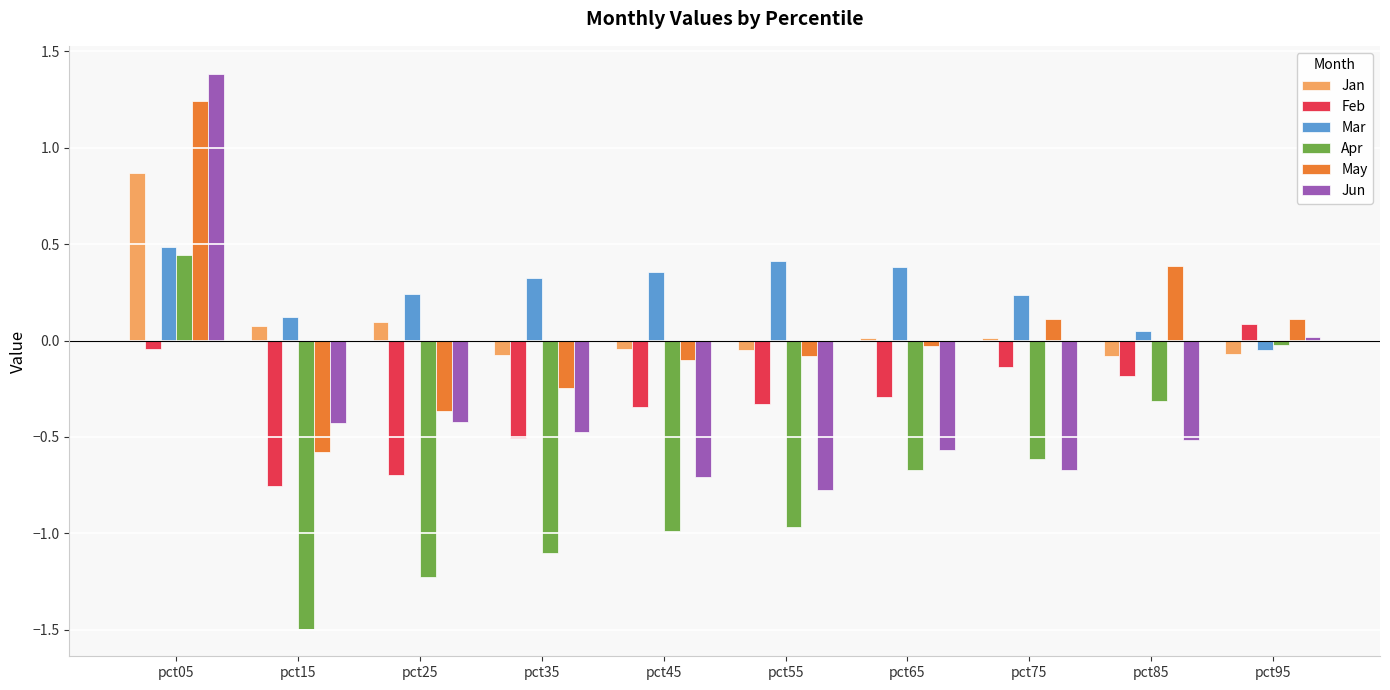

Which series has the largest total across all categories?

Mar